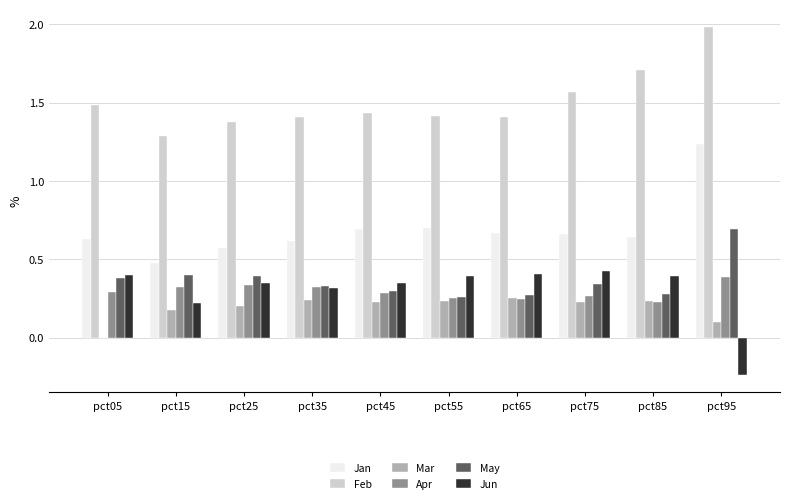

Which series has the largest total across all categories?

Feb